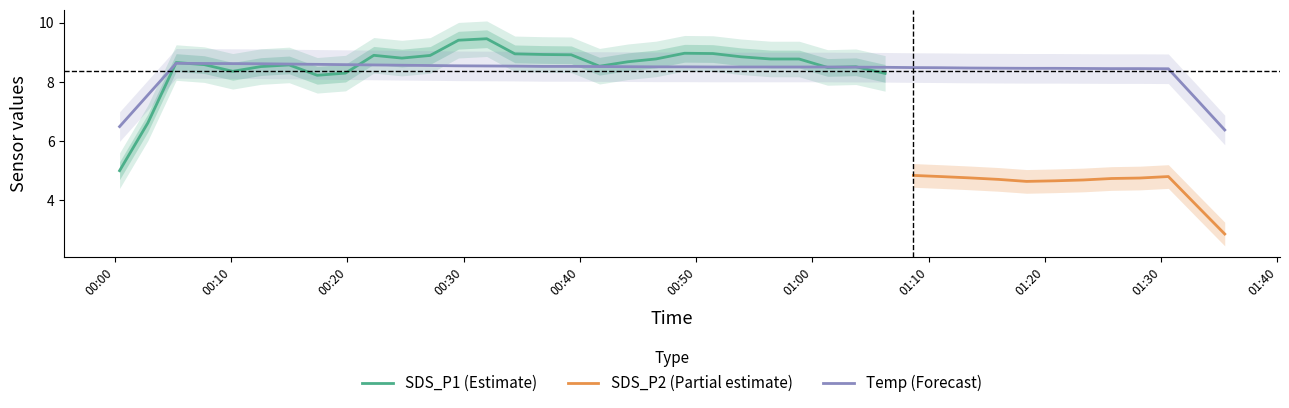

Does the chart display data point markers on the line(s)?

No